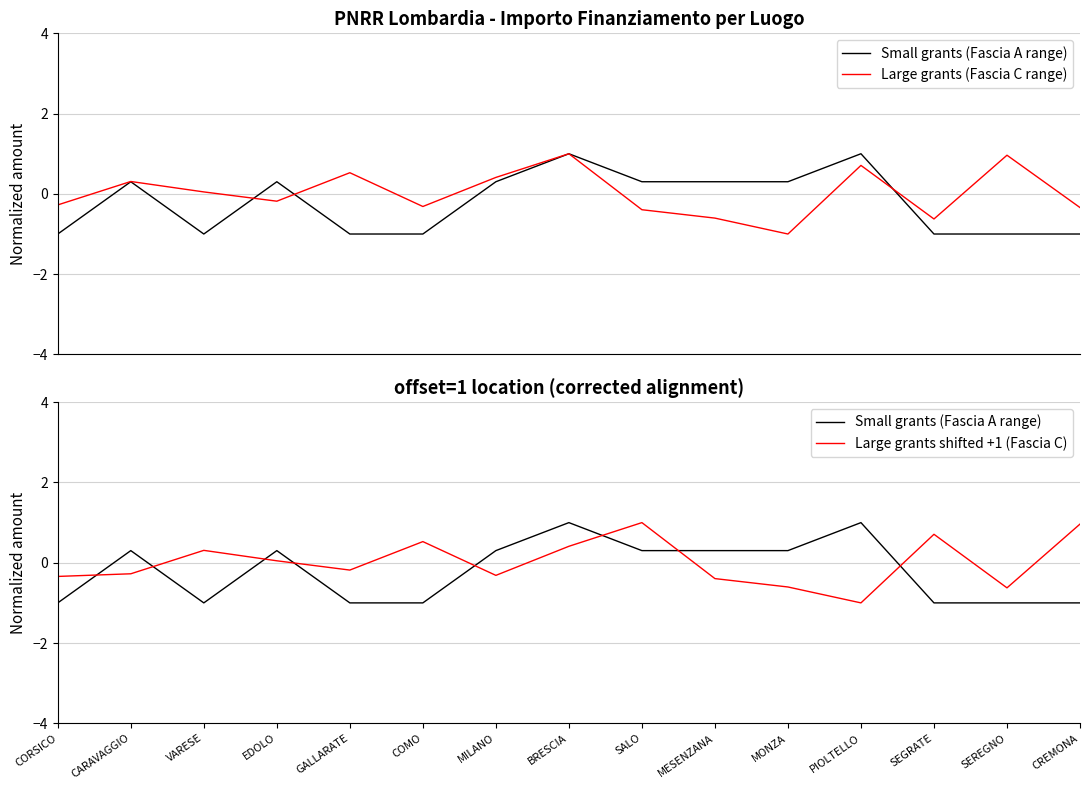

Which series ends up on top after the final intersection of Small grants (Fascia A range) and Large grants (Fascia C range)?

Large grants (Fascia C range)